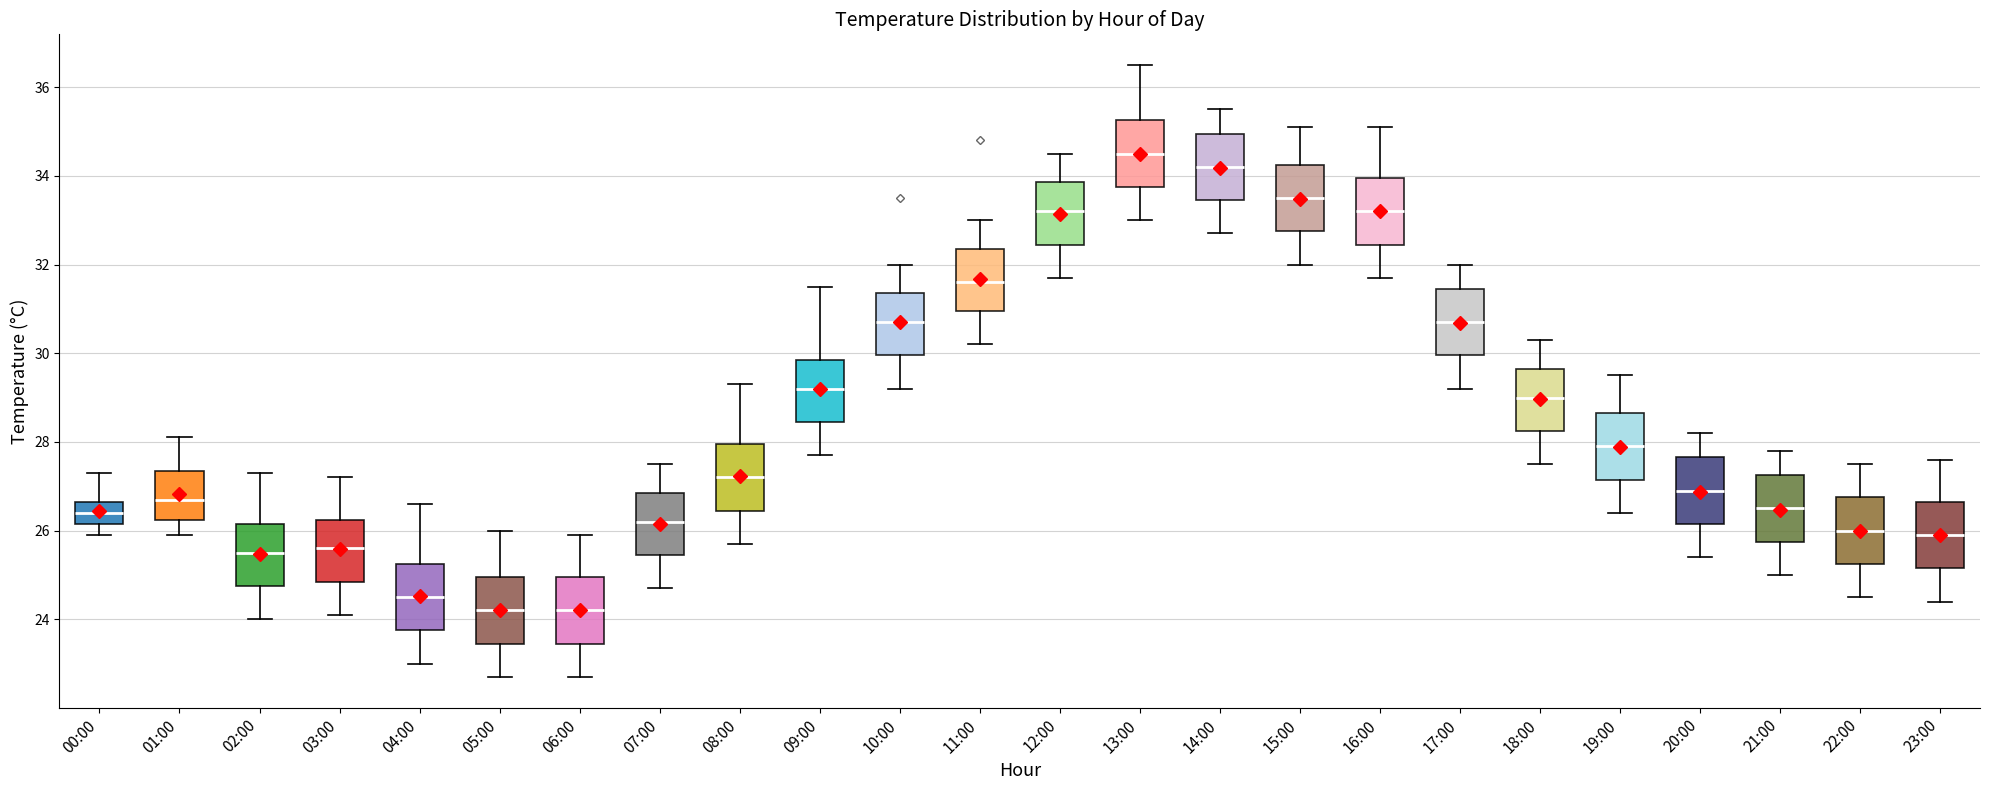

Reading left to right, read every box against the y-axis: the position of its median line, the range the box covers, and the ends of its whiskers. The values are not printed on the chart, so give them approximately, as read against the axis.

00:00: median 26.4, box 26.2 to 26.6, whiskers 26.0 to 27.4
01:00: median 26.8, box 26.2 to 27.4, whiskers 26.0 to 28.2
02:00: median 25.6, box 24.8 to 26.2, whiskers 24.0 to 27.4
03:00: median 25.6, box 24.8 to 26.2, whiskers 24.2 to 27.2
04:00: median 24.6, box 23.8 to 25.2, whiskers 23.0 to 26.6
05:00: median 24.2, box 23.4 to 25.0, whiskers 22.8 to 26.0
06:00: median 24.2, box 23.4 to 25.0, whiskers 22.8 to 26.0
07:00: median 26.2, box 25.4 to 26.8, whiskers 24.8 to 27.6
08:00: median 27.2, box 26.4 to 28.0, whiskers 25.8 to 29.4
09:00: median 29.2, box 28.4 to 29.8, whiskers 27.8 to 31.6
10:00: median 30.8, box 30.0 to 31.4, whiskers 29.2 to 32.0
11:00: median 31.6, box 31.0 to 32.4, whiskers 30.2 to 33.0
12:00: median 33.2, box 32.4 to 33.8, whiskers 31.8 to 34.6
13:00: median 34.6, box 33.8 to 35.2, whiskers 33.0 to 36.6
14:00: median 34.2, box 33.4 to 35.0, whiskers 32.8 to 35.6
15:00: median 33.6, box 32.8 to 34.2, whiskers 32.0 to 35.2
16:00: median 33.2, box 32.4 to 34.0, whiskers 31.8 to 35.2
17:00: median 30.8, box 30.0 to 31.4, whiskers 29.2 to 32.0
18:00: median 29.0, box 28.2 to 29.6, whiskers 27.6 to 30.4
19:00: median 28.0, box 27.2 to 28.6, whiskers 26.4 to 29.6
20:00: median 27.0, box 26.2 to 27.6, whiskers 25.4 to 28.2
21:00: median 26.6, box 25.8 to 27.2, whiskers 25.0 to 27.8
22:00: median 26.0, box 25.2 to 26.8, whiskers 24.6 to 27.6
23:00: median 26.0, box 25.2 to 26.6, whiskers 24.4 to 27.6